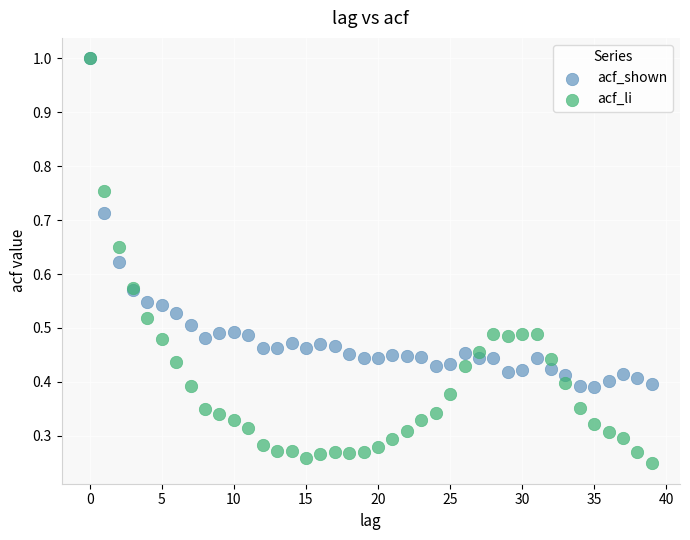

Which series contains the lowest Y value?

acf_li